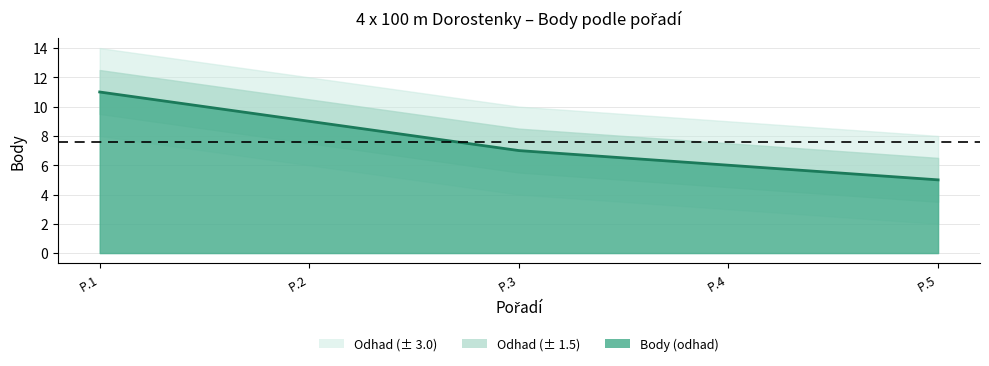

Rank the categories by value from highest to lowest.

P.1, P.2, P.3, P.4, P.5